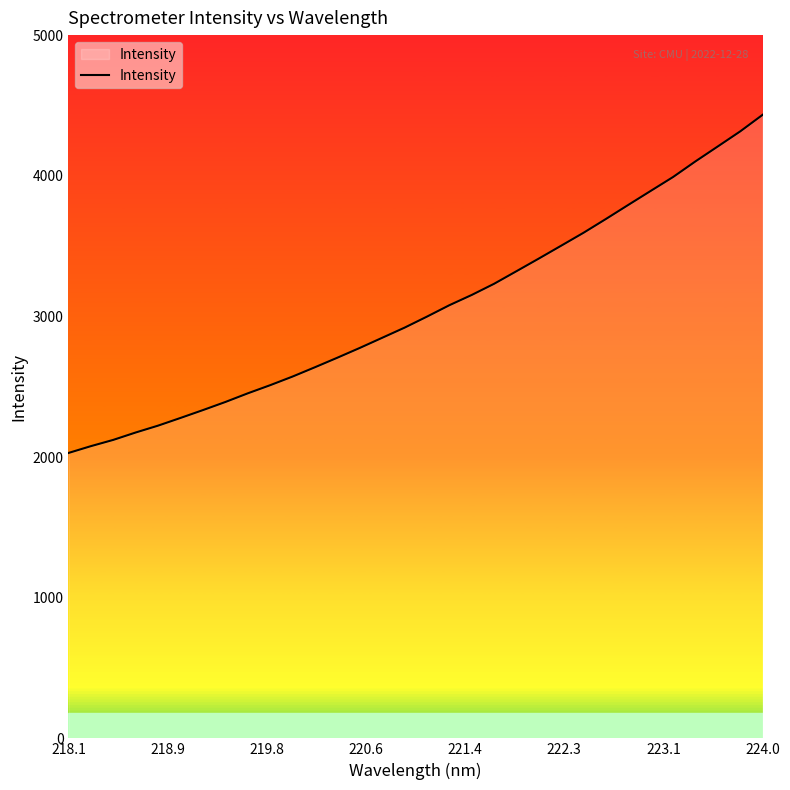

What is the smallest value displayed?

2029.0